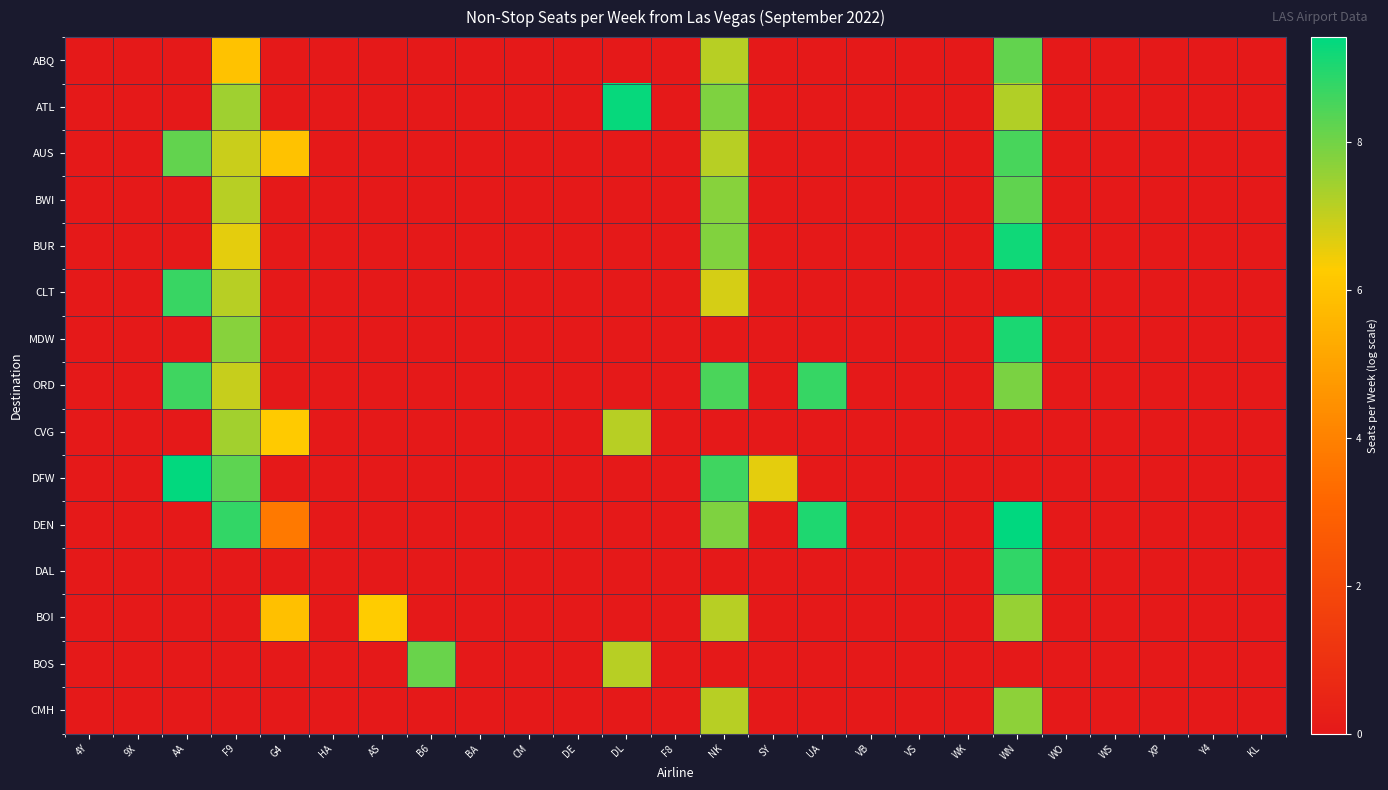

Rank the series by their maximum value, from lowest to highest.

CVG, BOI, CMH, BOS, ABQ, BWI, AUS, CLT, ORD, DAL, MDW, BUR, ATL, DFW, DEN